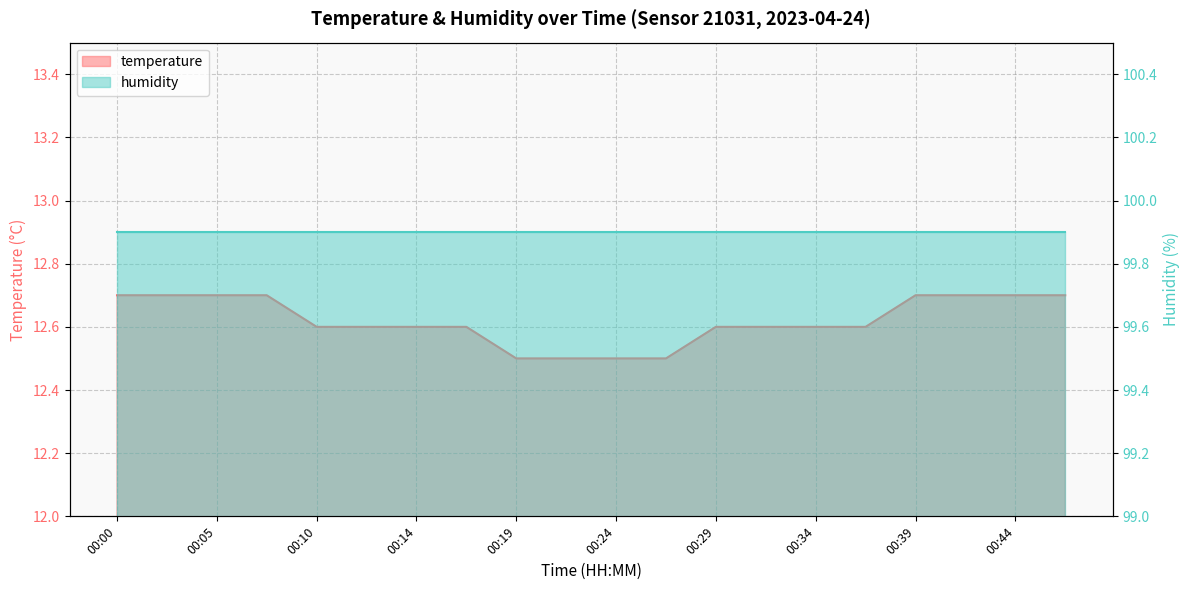

What is the average value?

12.6